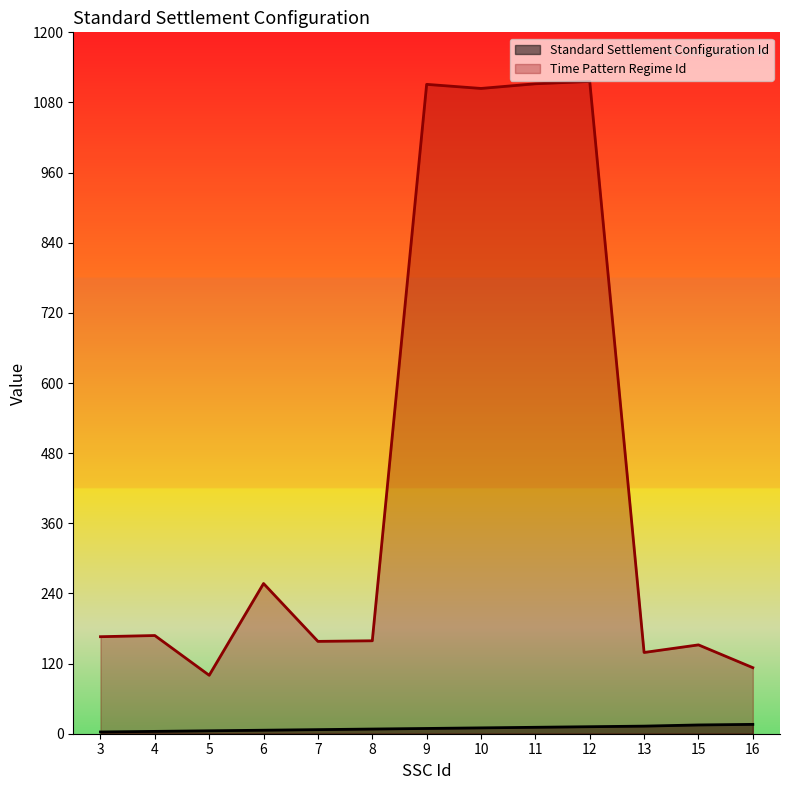

Is the value of Standard Settlement Configuration Id at 8 greater than the value of Time Pattern Regime Id at 9?

No